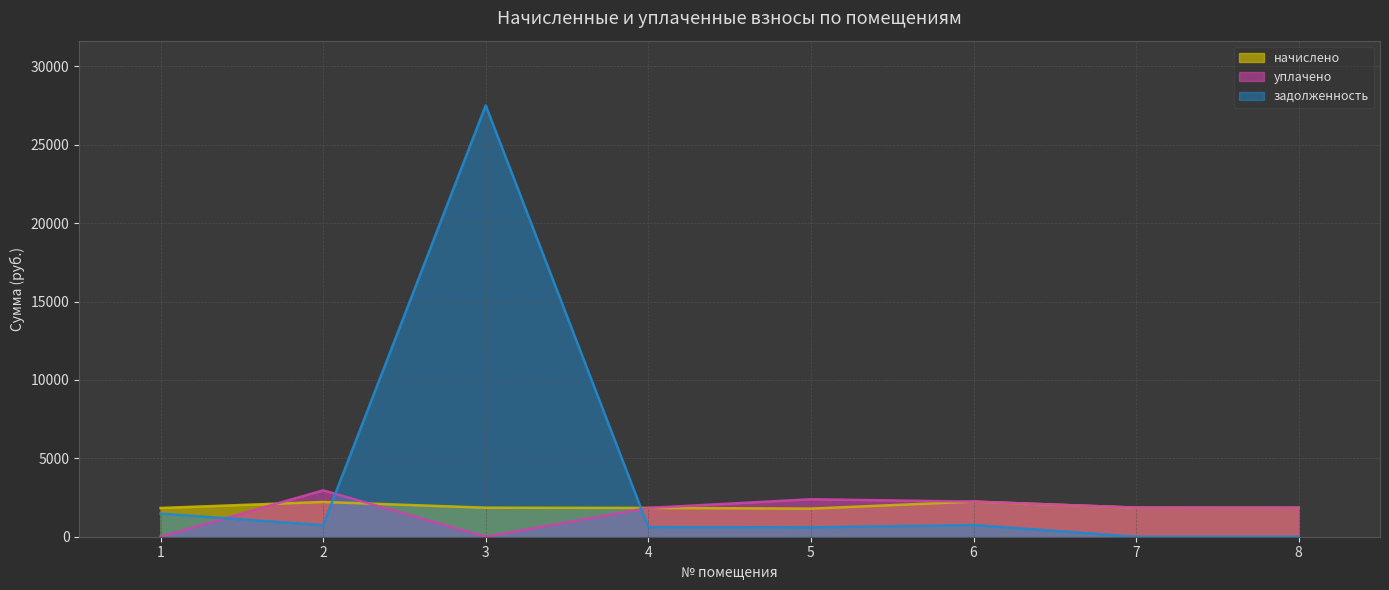

How many interior local peaks does the уплачено series have?

2